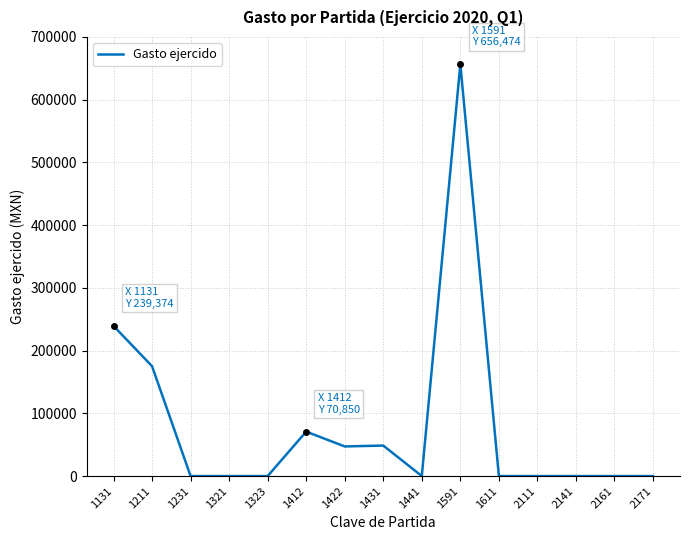

What is the greatest value displayed?

656474.0